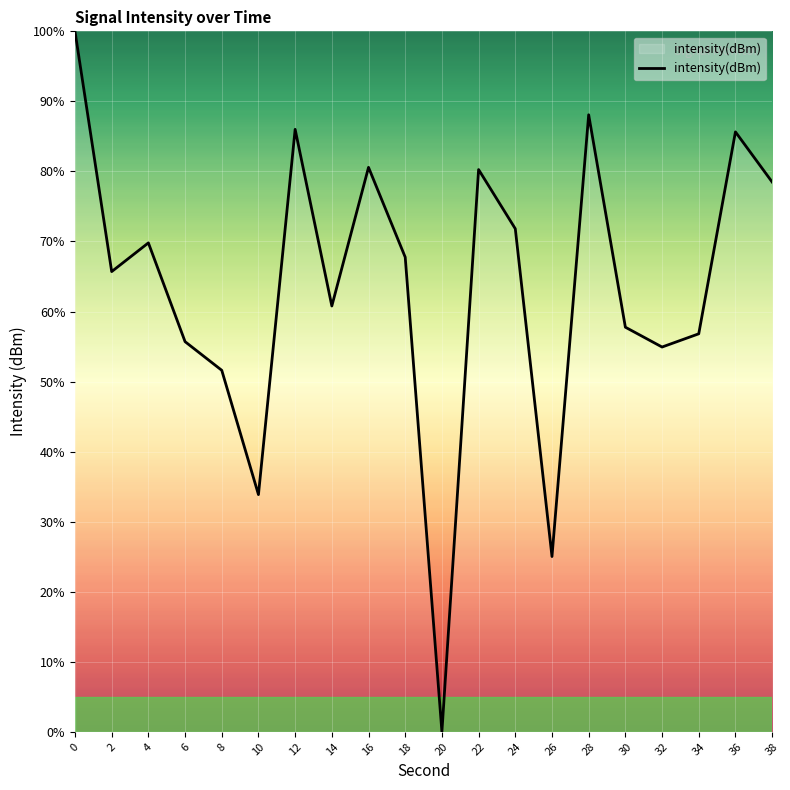

What is the sum of the values at 18 and 10?

101.6